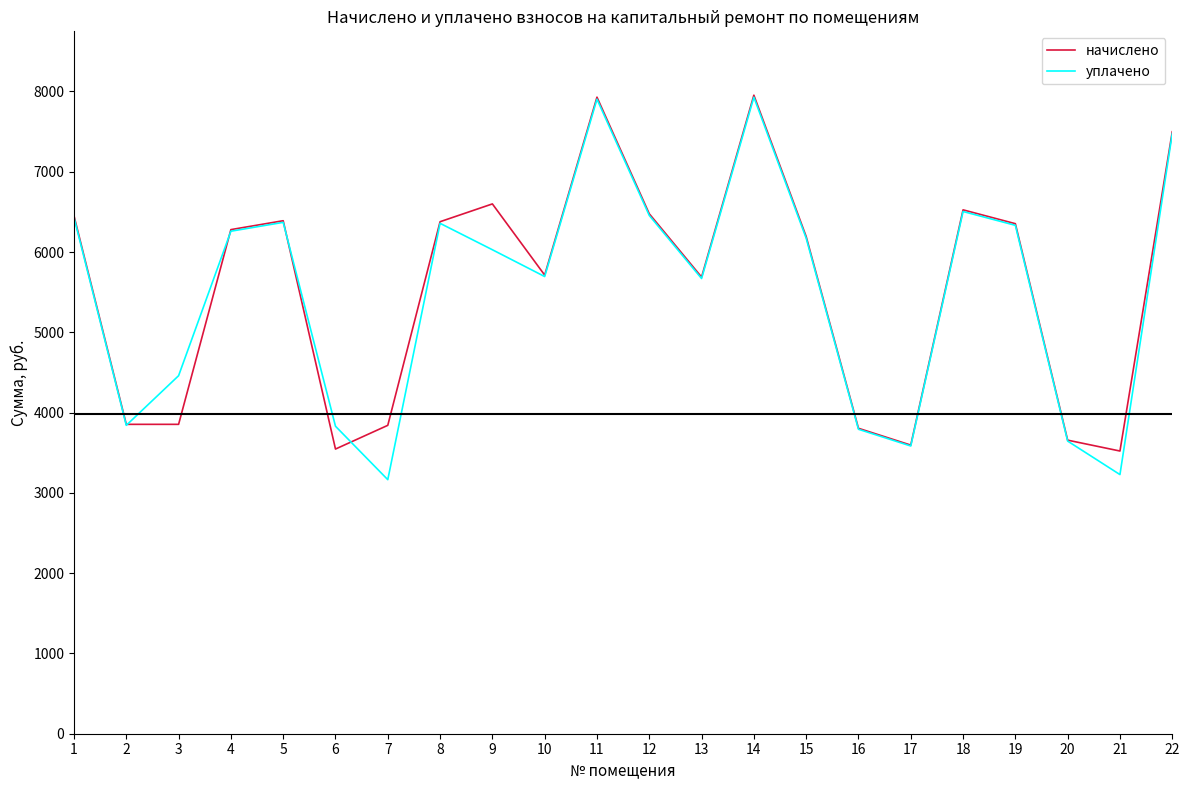

Rank the series at 9 from highest to lowest value.

начислено, уплачено